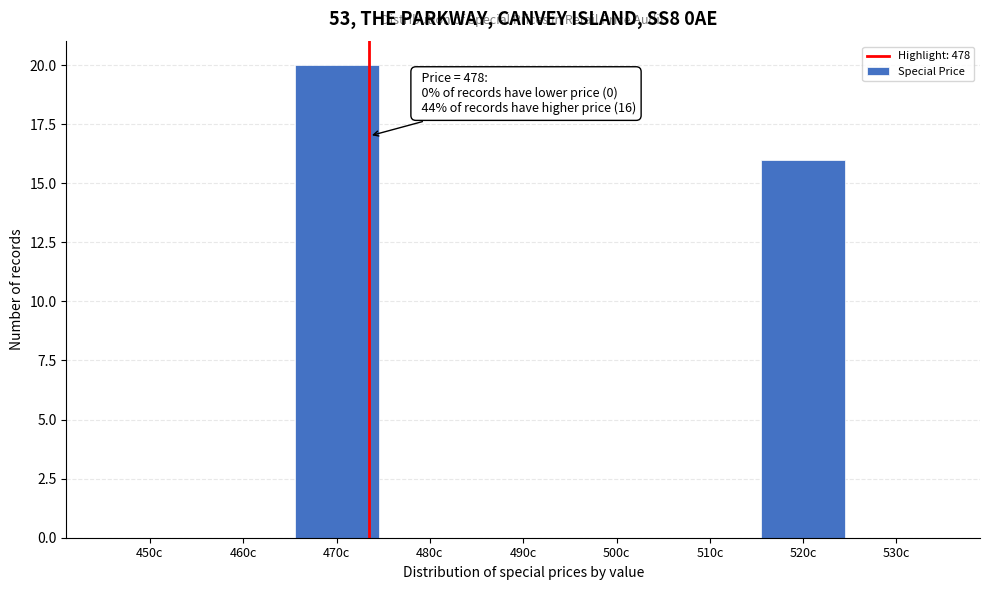

Reading right to left, extract all data points from this chart.

530c=0	520c=16	510c=0	500c=0	490c=0	480c=0	470c=20	460c=0	450c=0